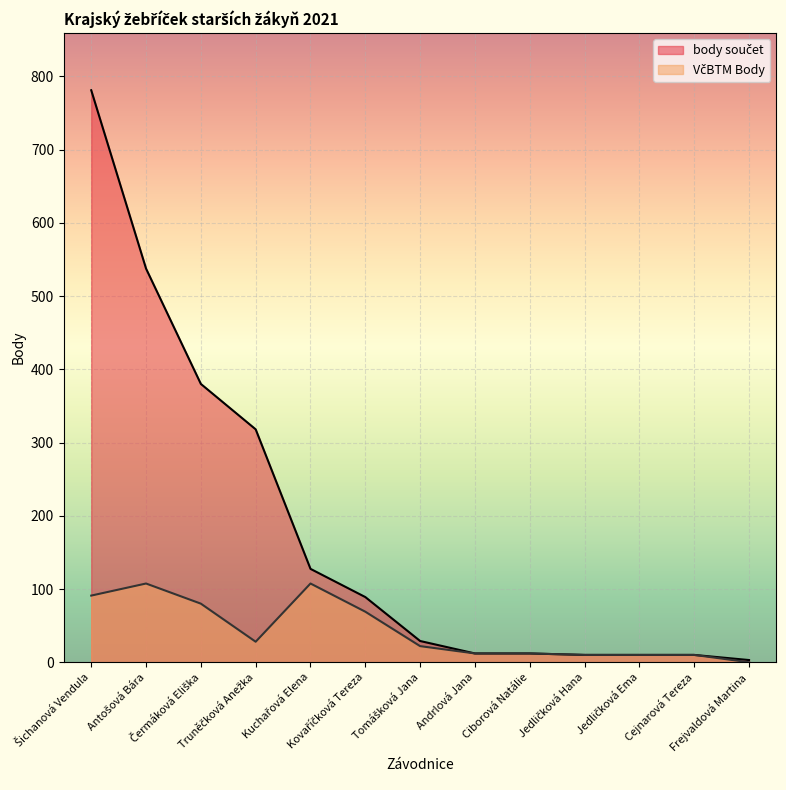

How many lines are shown in the chart?

2